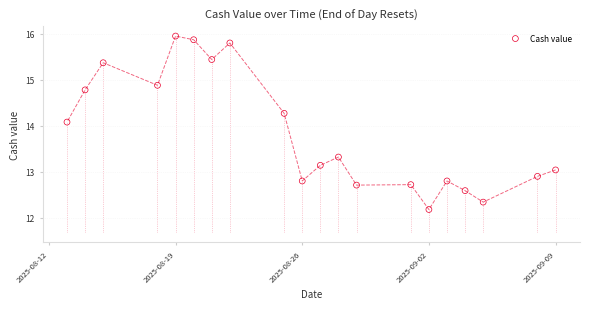

What is the range of X values (max minus min)?

27.0